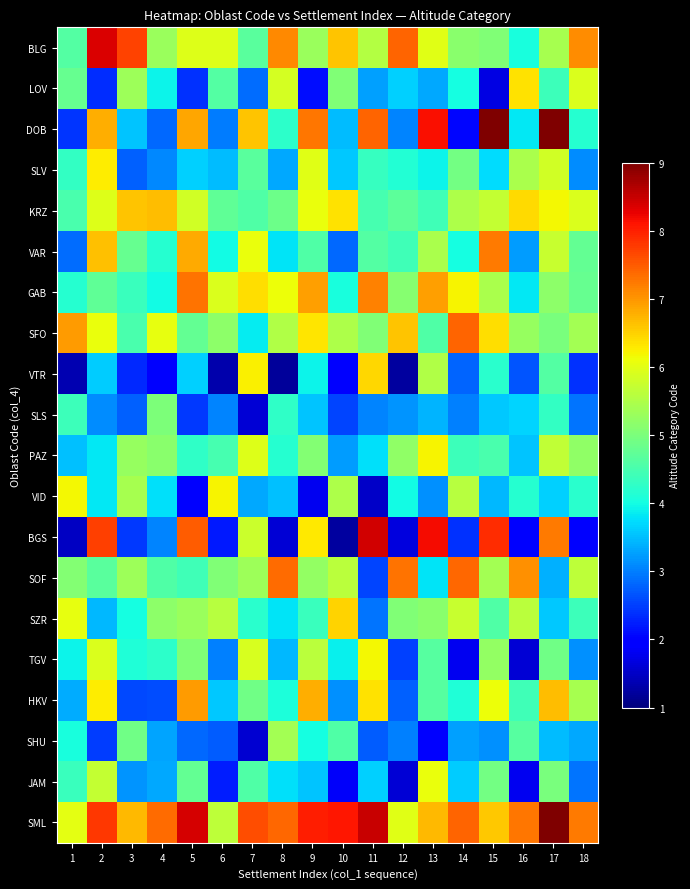

Reading left to right, transcribe all the data shown in this chart.

BLG: 1=4.6	2=8.4	3=7.7	4=5.3	5=6.0	6=6.0	7=4.7	8=7.1	9=5.3	10=6.6	11=5.6	12=7.4	13=6.0	14=5.1	15=5.0	16=4.1	17=5.4	18=7.1
LOV: 1=4.8	2=2.4	3=5.3	4=3.9	5=2.4	6=4.6	7=2.9	8=5.9	9=2.1	10=5.0	11=3.3	12=3.6	13=3.3	14=4.0	15=1.7	16=6.3	17=4.4	18=5.9
DOB: 1=2.4	2=6.8	3=3.6	4=2.8	5=6.9	6=3.0	7=6.6	8=4.2	9=7.3	10=3.5	11=7.4	12=3.1	13=8.1	14=2.1	15=9.0	16=3.8	17=9.0	18=4.2
SLV: 1=4.3	2=6.3	3=2.8	4=3.1	5=3.6	6=3.5	7=4.7	8=3.3	9=6.0	10=3.6	11=4.3	12=4.1	13=3.9	14=4.9	15=3.7	16=5.5	17=5.8	18=3.1
KRZ: 1=4.5	2=5.9	3=6.6	4=6.7	5=5.8	6=4.7	7=4.6	8=4.8	9=6.1	10=6.4	11=4.5	12=4.7	13=4.4	14=5.5	15=5.7	16=6.4	17=6.2	18=5.9
VAR: 1=2.9	2=6.6	3=4.8	4=4.2	5=6.8	6=4.0	7=6.1	8=3.8	9=4.6	10=2.8	11=4.6	12=4.4	13=5.4	14=4.0	15=7.2	16=3.2	17=5.7	18=4.8
GAB: 1=4.2	2=4.7	3=4.4	4=4.0	5=7.3	6=5.9	7=6.4	8=6.1	9=6.9	10=4.1	11=7.2	12=5.1	13=6.9	14=6.2	15=5.5	16=3.8	17=5.2	18=4.8
SFO: 1=7.0	2=6.1	3=4.5	4=6.0	5=4.8	6=5.2	7=3.9	8=5.5	9=6.3	10=5.5	11=5.1	12=6.6	13=4.6	14=7.4	15=6.4	16=5.3	17=5.0	18=5.4
VTR: 1=1.4	2=3.6	3=2.3	4=2.0	5=3.7	6=1.3	7=6.2	8=1.2	9=3.9	10=2.0	11=6.5	12=1.2	13=5.5	14=2.8	15=4.2	16=2.7	17=4.6	18=2.4
SLS: 1=4.4	2=3.1	3=2.8	4=5.0	5=2.5	6=3.1	7=1.6	8=4.3	9=3.5	10=2.5	11=3.0	12=3.2	13=3.4	14=3.0	15=3.6	16=3.7	17=4.3	18=2.9
PAZ: 1=3.5	2=3.8	3=5.3	4=5.1	5=4.3	6=4.5	7=6.0	8=4.2	9=5.1	10=3.2	11=3.8	12=5.2	13=6.2	14=4.4	15=4.5	16=3.5	17=5.7	18=5.2
VID: 1=6.2	2=3.8	3=5.4	4=3.8	5=2.0	6=6.2	7=3.3	8=3.5	9=1.8	10=5.5	11=1.5	12=4.0	13=3.1	14=5.6	15=3.5	16=4.2	17=3.6	18=4.2
BGS: 1=1.5	2=7.7	3=2.4	4=3.0	5=7.5	6=2.2	7=5.8	8=1.6	9=6.3	10=1.2	11=8.4	12=1.7	13=8.2	14=2.4	15=7.9	16=2.0	17=7.2	18=2.0
SOF: 1=5.1	2=4.7	3=5.3	4=4.6	5=4.4	6=5.0	7=5.3	8=7.4	9=5.2	10=5.6	11=2.5	12=7.3	13=3.8	14=7.4	15=5.4	16=7.1	17=3.4	18=5.7
SZR: 1=6.1	2=3.5	3=4.0	4=5.2	5=5.3	6=5.6	7=4.2	8=3.8	9=4.3	10=6.5	11=2.9	12=5.1	13=5.1	14=5.7	15=4.6	16=5.6	17=3.6	18=4.4
TGV: 1=3.9	2=5.9	3=4.1	4=4.2	5=5.0	6=3.0	7=5.9	8=3.4	9=5.6	10=3.9	11=6.2	12=2.5	13=4.6	14=1.8	15=5.2	16=1.6	17=4.9	18=3.1
HKV: 1=3.4	2=6.3	3=2.6	4=2.6	5=7.0	6=3.6	7=4.9	8=4.1	9=6.8	10=3.1	11=6.4	12=2.8	13=4.7	14=4.1	15=6.1	16=4.4	17=6.7	18=5.4
SHU: 1=4.0	2=2.5	3=4.9	4=3.3	5=2.8	6=2.7	7=1.6	8=5.4	9=4.0	10=4.6	11=2.7	12=3.0	13=2.0	14=3.3	15=3.1	16=4.6	17=3.5	18=3.3
JAM: 1=4.4	2=5.7	3=3.2	4=3.3	5=4.8	6=2.2	7=4.6	8=3.8	9=3.5	10=1.8	11=3.6	12=1.6	13=6.1	14=3.6	15=4.9	16=1.8	17=5.0	18=2.9
SML: 1=6.0	2=7.8	3=6.7	4=7.3	5=8.4	6=5.6	7=7.6	8=7.4	9=8.0	10=8.1	11=8.5	12=6.0	13=6.7	14=7.4	15=6.6	16=7.3	17=9.0	18=7.2